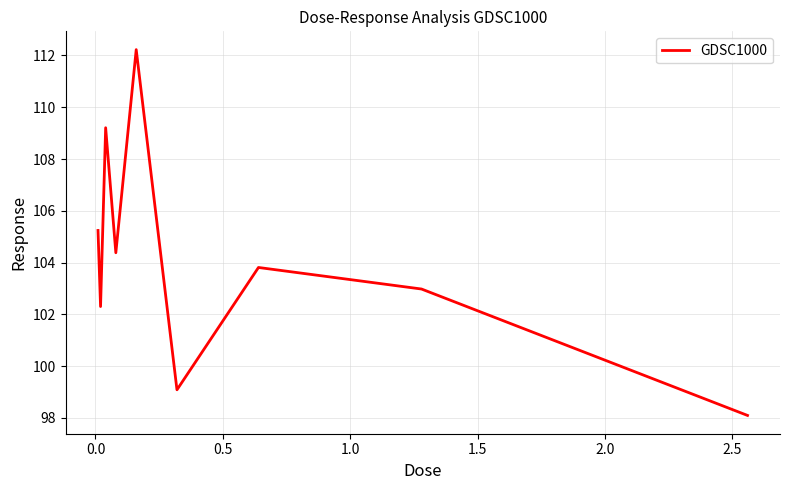

What is the difference between the maximum and minimum values?

14.1